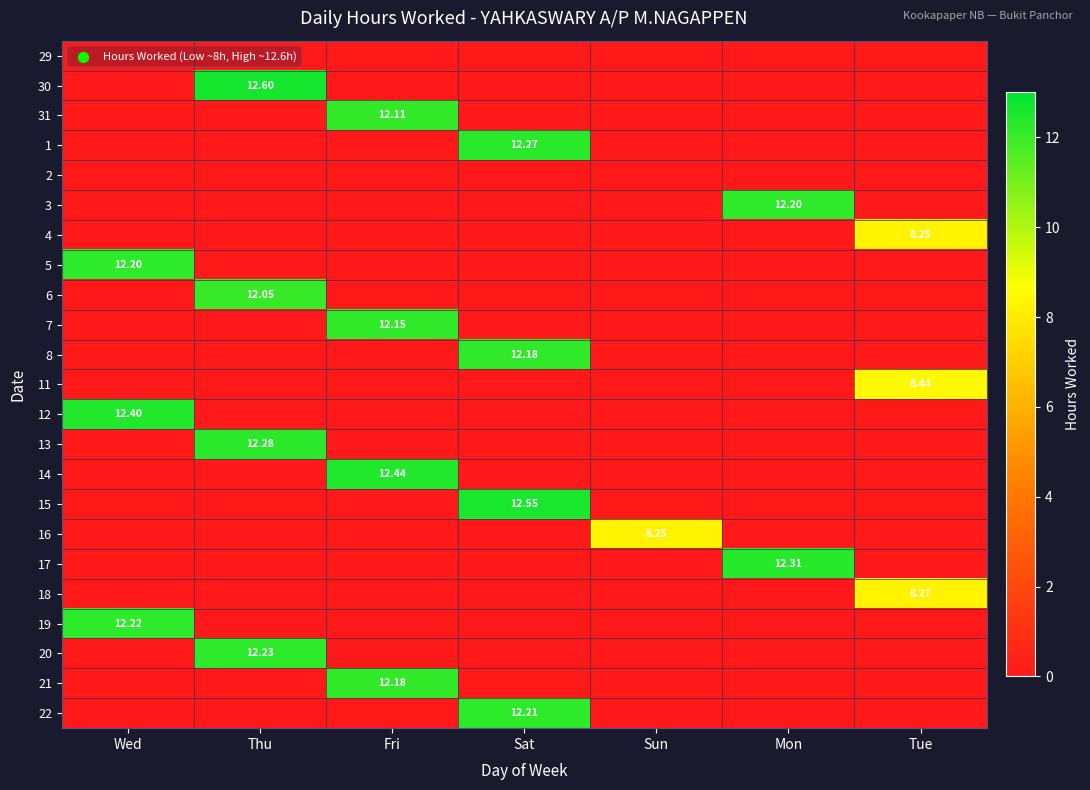

At which category is the sum across all series the highest?

Sat